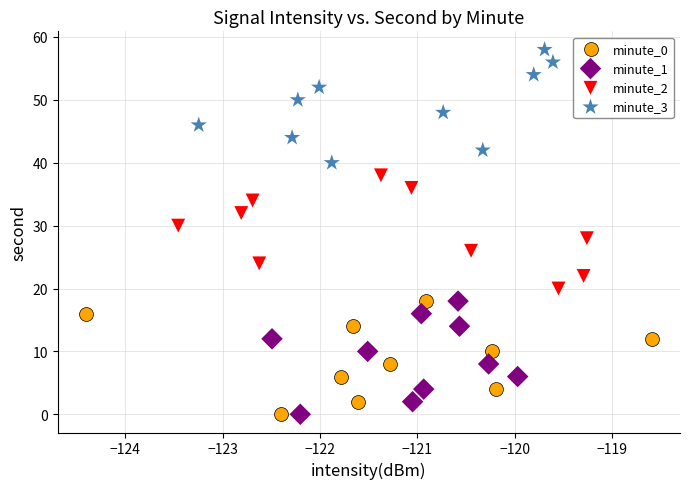

Which series reaches the maximum Y coordinate?

minute_3